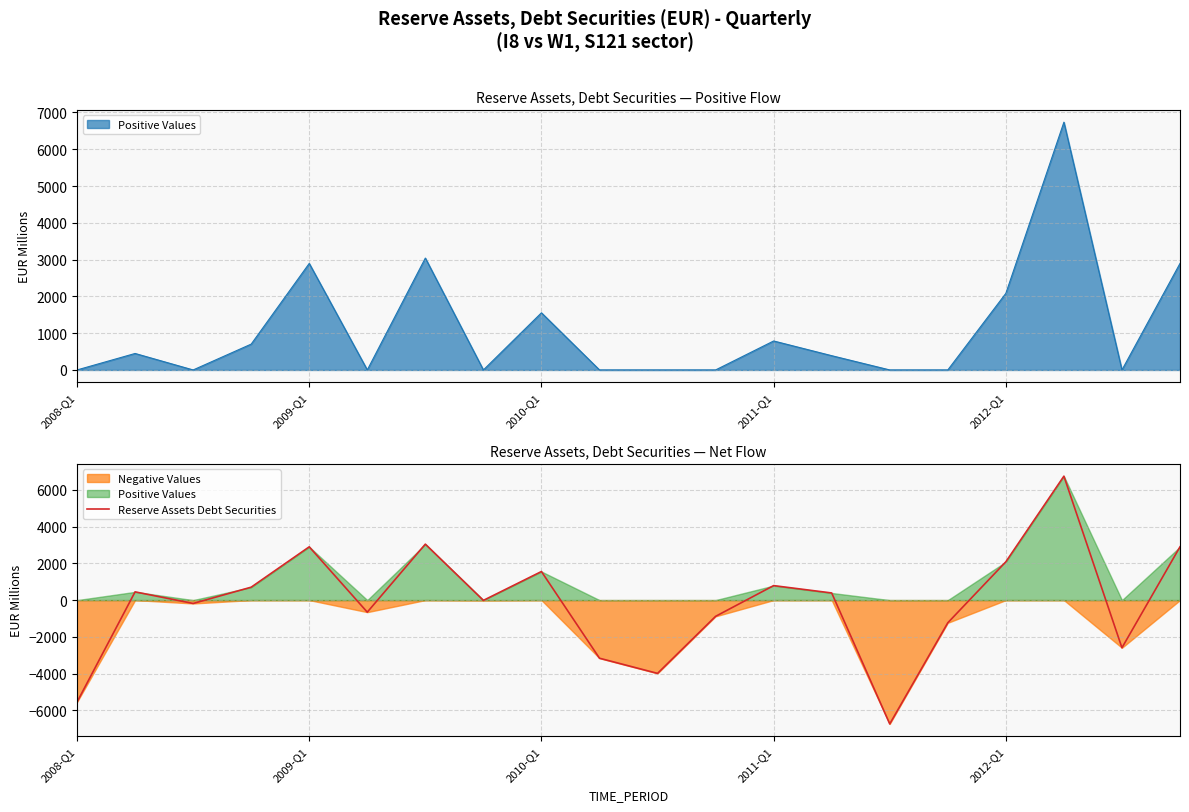

What is the maximum value for Reserve Assets Debt Securities?

6736.2